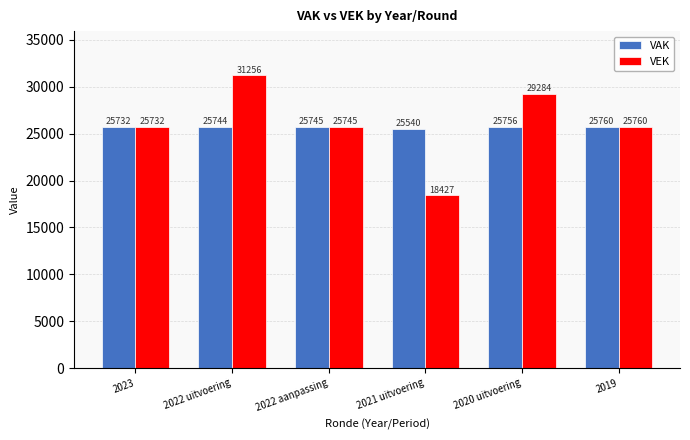

Which category has the highest value in the VEK series?

2022 uitvoering